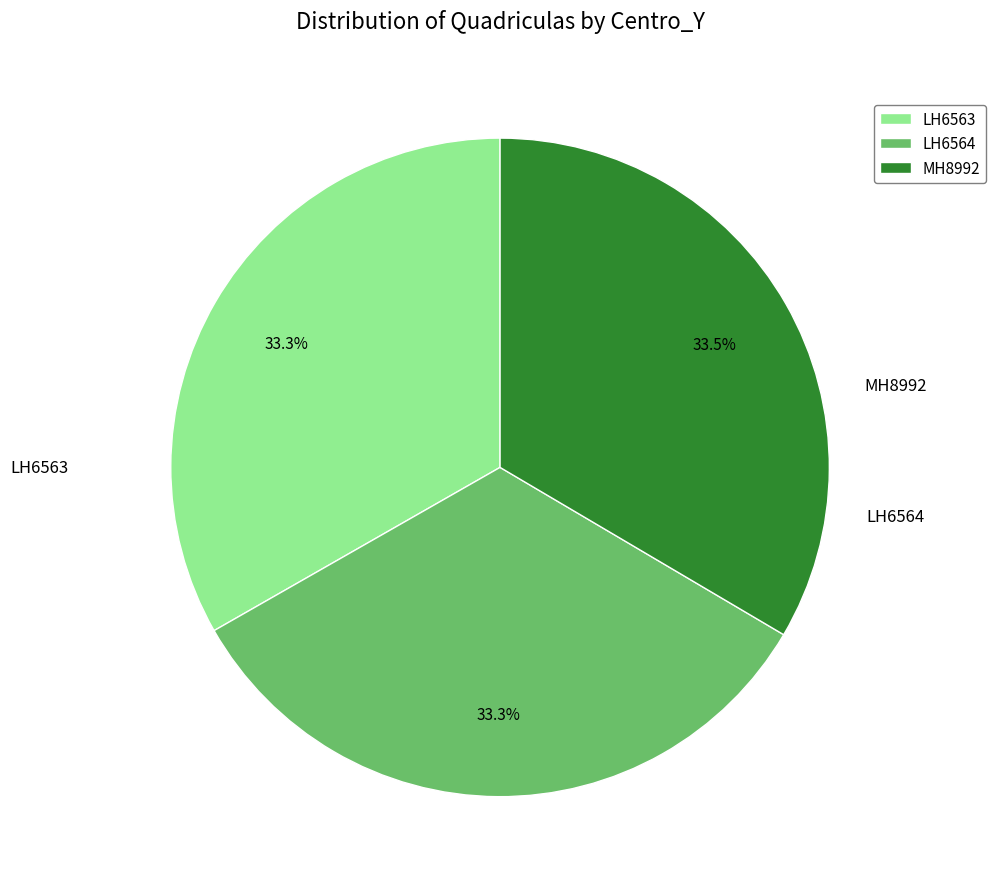

Which category has the biggest portion of the pie?

MH8992